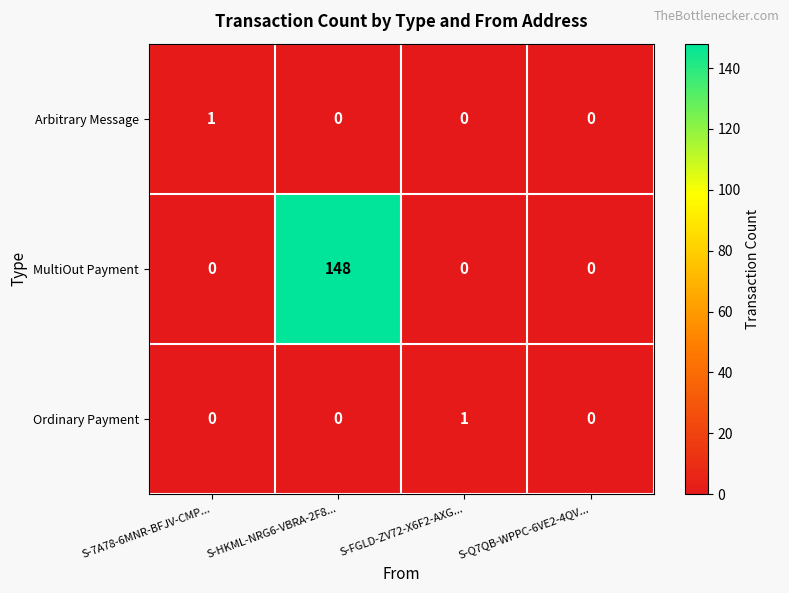

The value of MultiOut Payment at S-7A78-6MNR-BFJV-CMP... is -86. True or false?

False